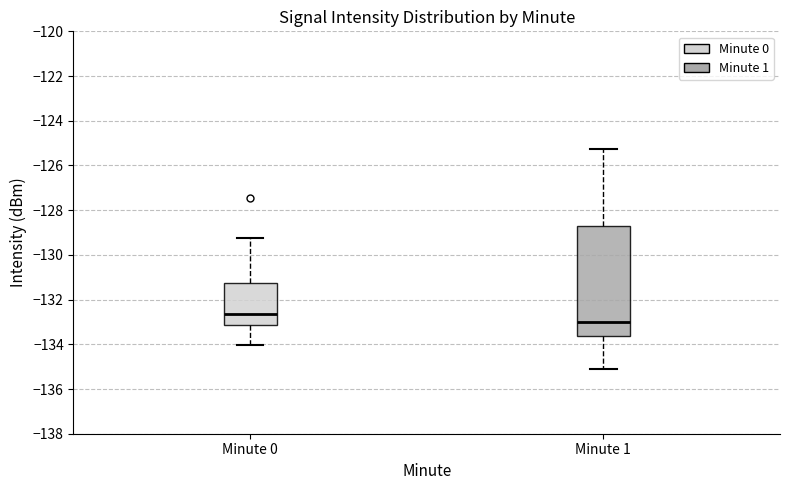

Comparing the boxes themselves (not the whiskers), which one is the tallest?

Minute 1